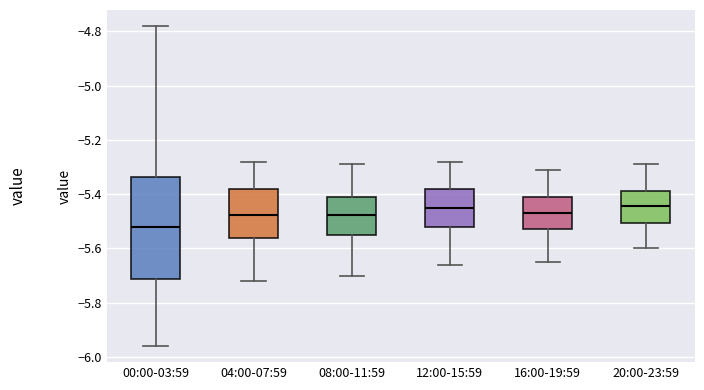

Comparing the boxes themselves (not the whiskers), which one is the tallest?

00:00-03:59